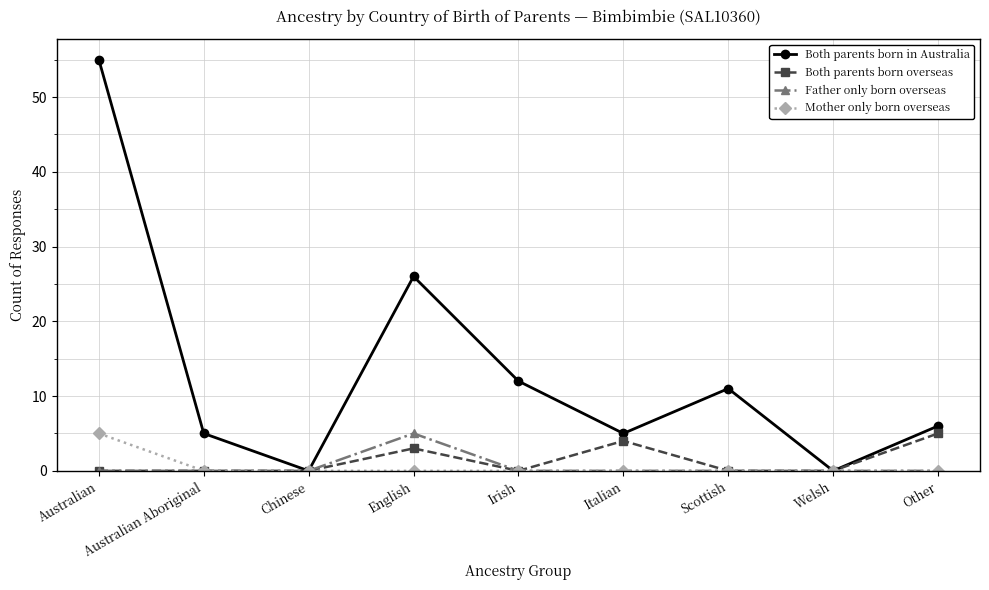

What are all the series names shown in the legend?

Both parents born in Australia, Both parents born overseas, Father only born overseas, Mother only born overseas